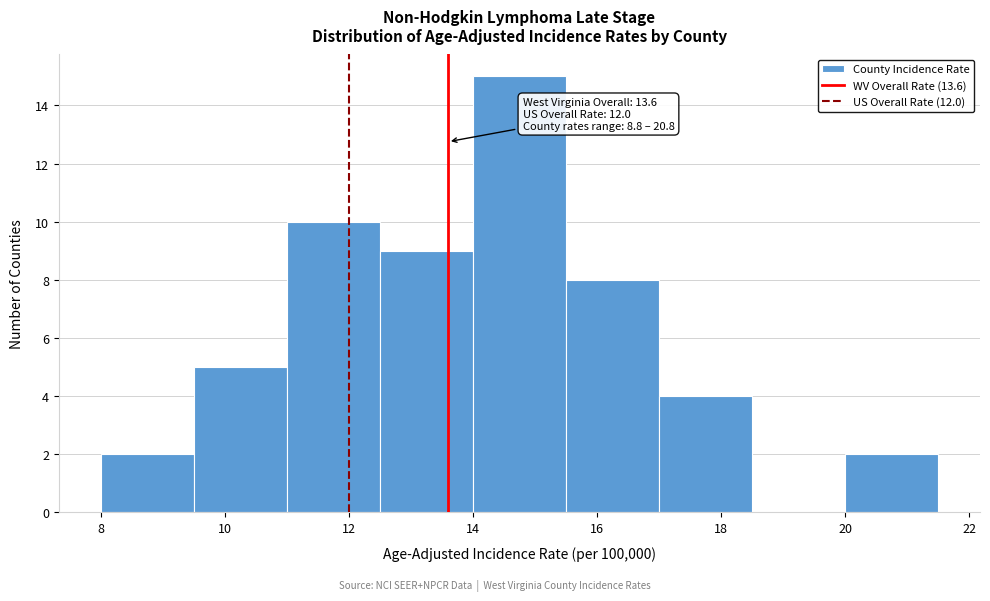

Over which range of the x-axis is the bar tallest?

14.0 to 15.5